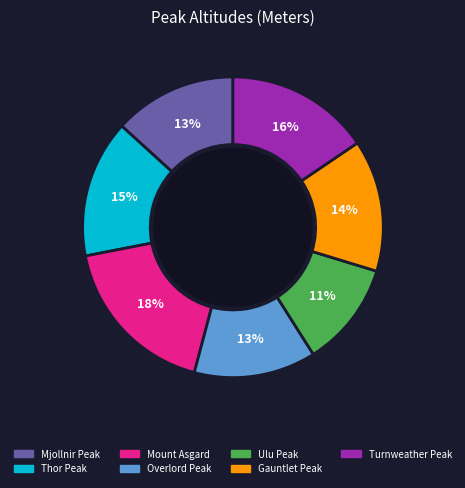

Which category has the biggest portion of the pie?

Mount Asgard